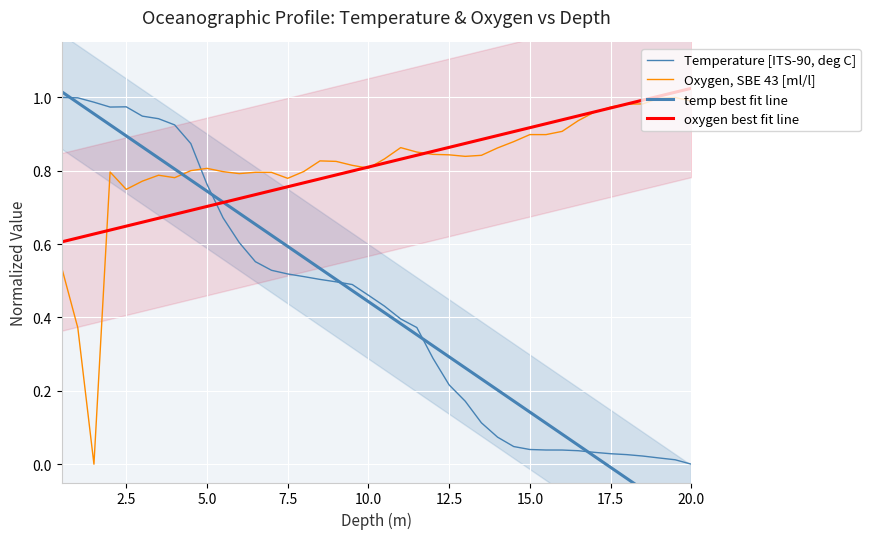

Which series has the largest range (max minus min)?

temp best fit line